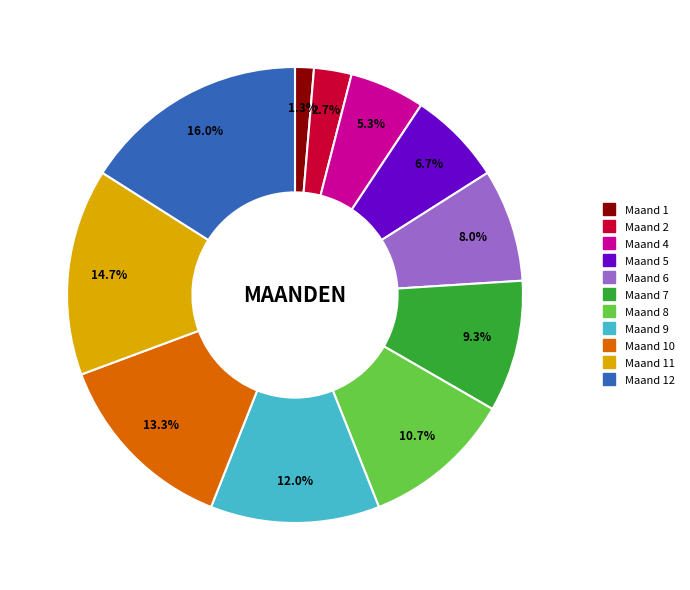

How many segments does this pie chart have?

11